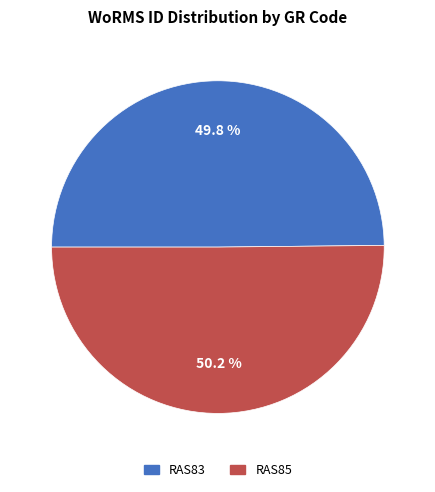

Does any single category account for the majority?

Yes